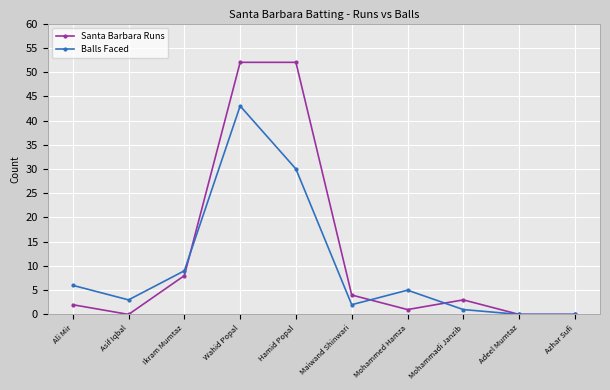

True or false: Santa Barbara Runs has more than 2 interior local peaks.

False